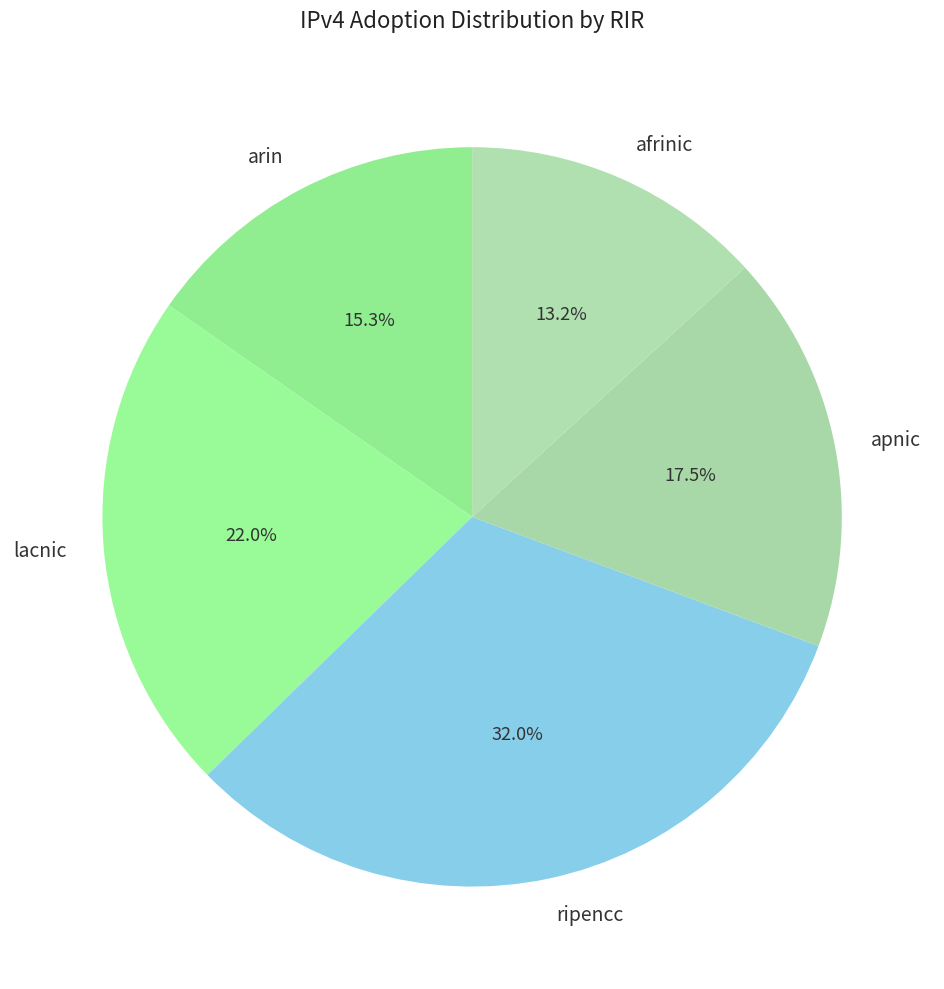

To the nearest percent, what is the difference between the largest and smallest slice percentages?

19%